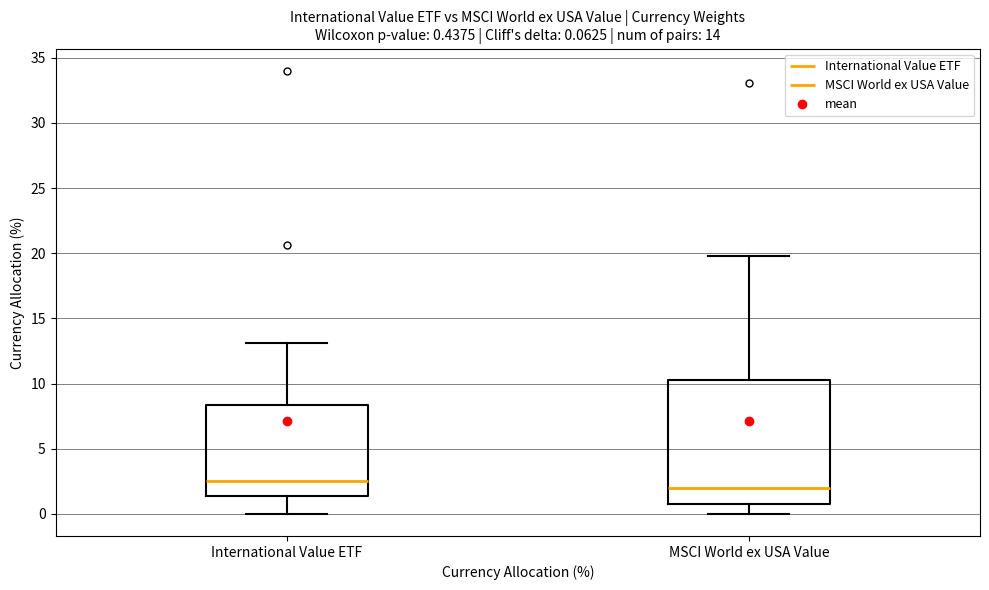

Which box is the tallest, from its lower edge to its upper edge?

MSCI World ex USA Value